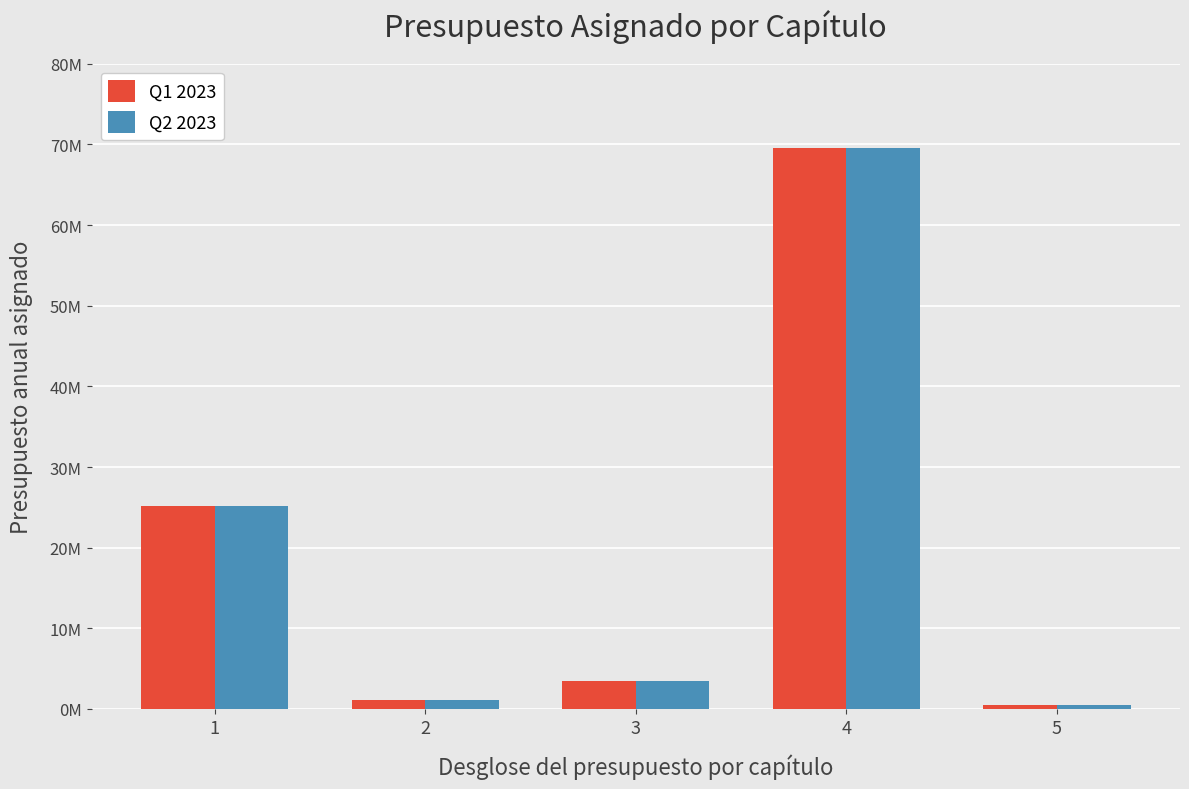

What are all the series names shown in the legend?

Q1 2023, Q2 2023